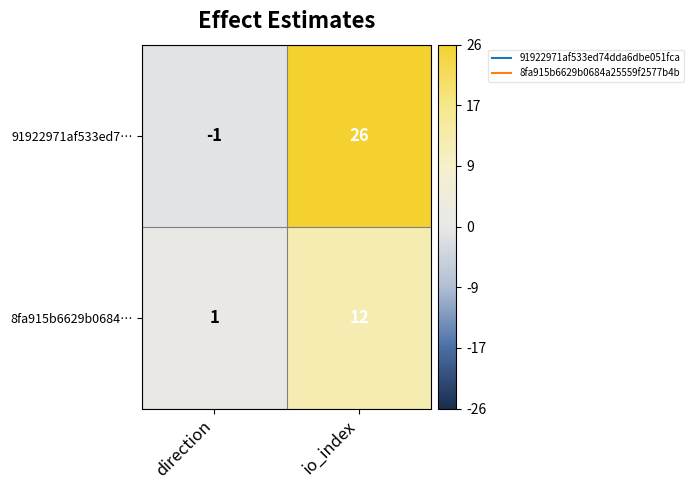

Reading left to right, extract all data points from this chart.

91922971af533ed7…: -1	26
8fa915b6629b0684…: 1	12